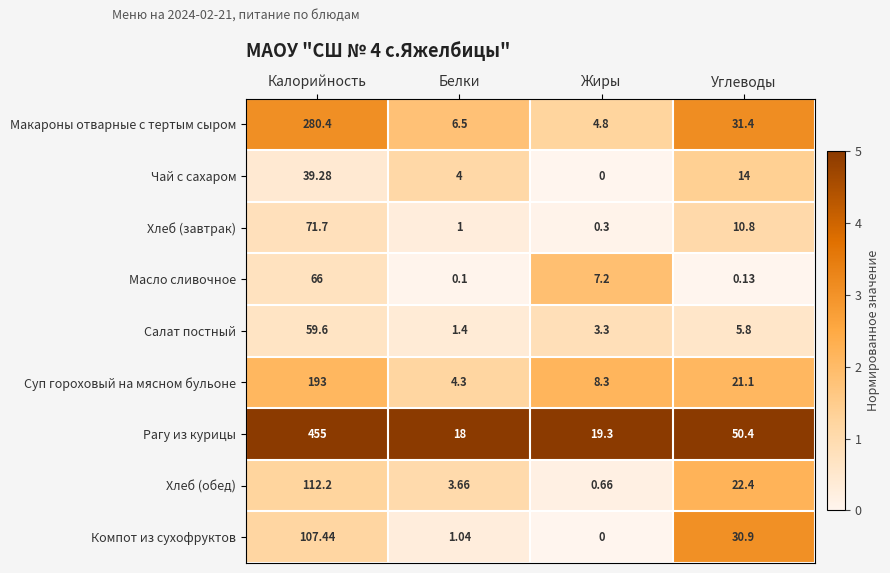

List the series in order of their peak value, lowest first.

Чай с сахаром, Салат постный, Масло сливочное, Хлеб (завтрак), Компот из сухофруктов, Хлеб (обед), Суп гороховый на мясном бульоне, Макароны отварные с тертым сыром, Рагу из курицы